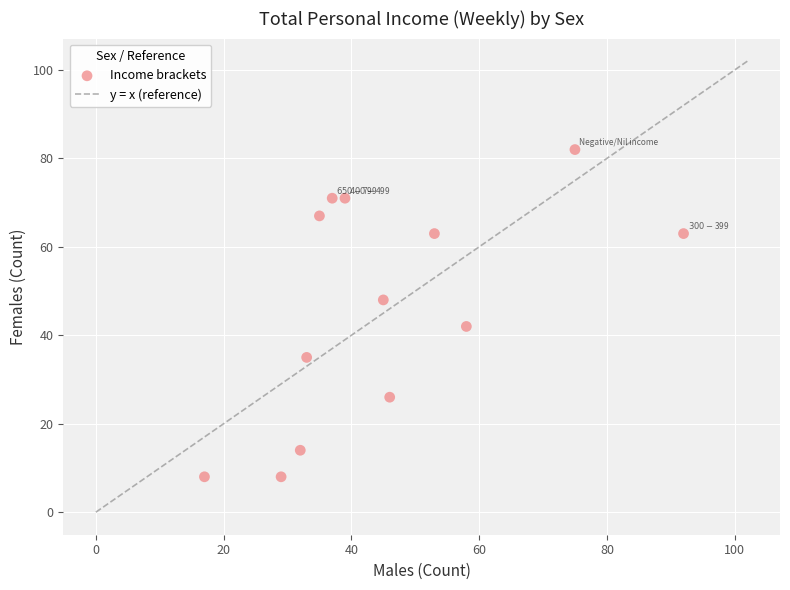

What is the range of Y values (max minus min)?

74